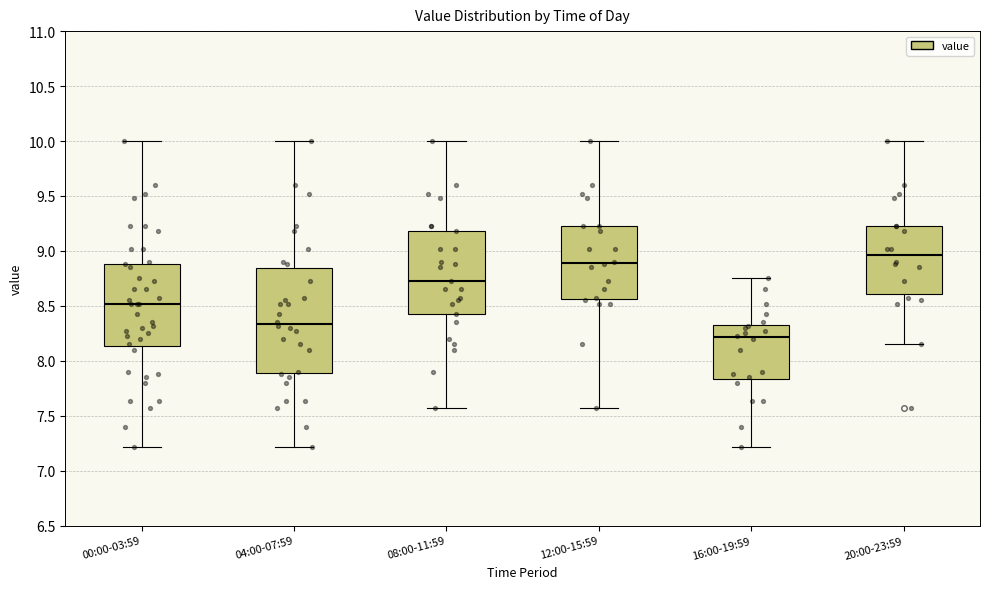

Reading left to right, read every box against the y-axis: the position of its median line, the range the box covers, and the ends of its whiskers. The values are not printed on the chart, so give them approximately, as read against the axis.

00:00-03:59: median 8.50, box 8.15 to 8.90, whiskers 7.20 to 10.00
04:00-07:59: median 8.35, box 7.90 to 8.85, whiskers 7.20 to 10.00
08:00-11:59: median 8.75, box 8.45 to 9.20, whiskers 7.55 to 10.00
12:00-15:59: median 8.90, box 8.55 to 9.25, whiskers 7.55 to 10.00
16:00-19:59: median 8.20, box 7.85 to 8.35, whiskers 7.20 to 8.75
20:00-23:59: median 8.95, box 8.60 to 9.25, whiskers 8.15 to 10.00